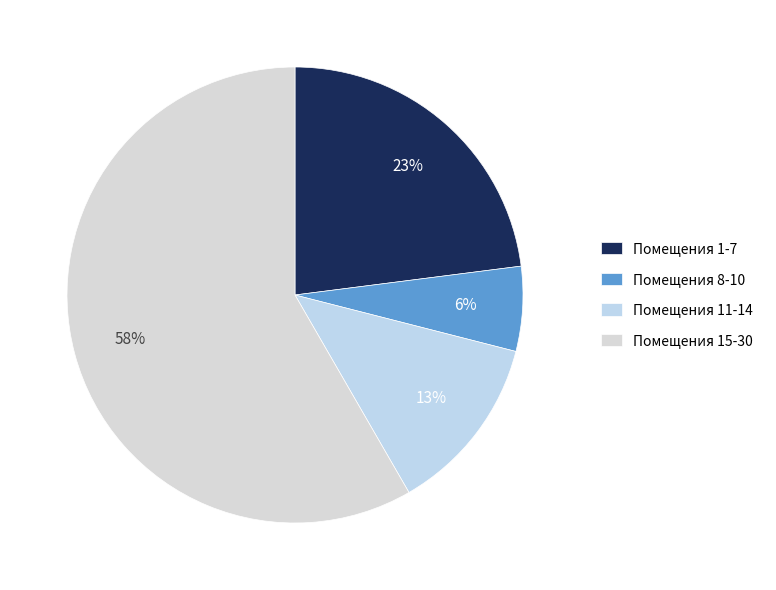

How many slices are in this pie chart?

4